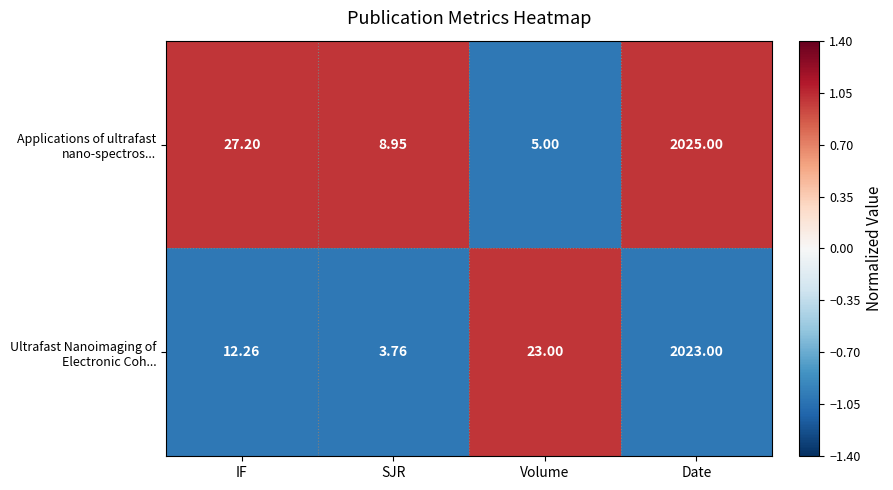

Which category has the highest value across all series?

Date